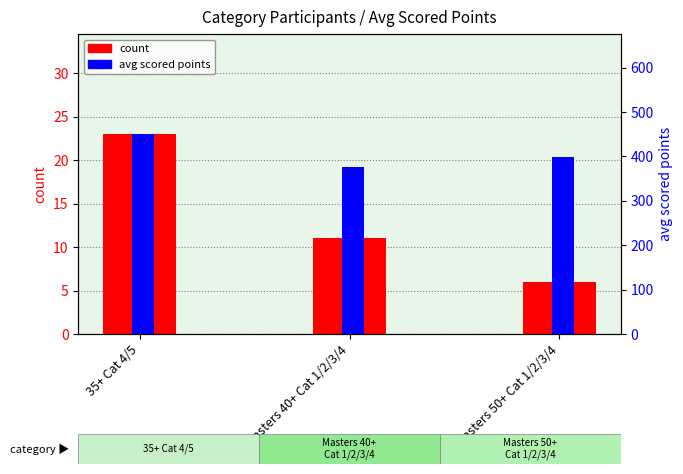

Between 35+ Cat 4/5 and Masters 50+ Cat 1/2/3/4, which series saw the biggest shift?

avg scored points